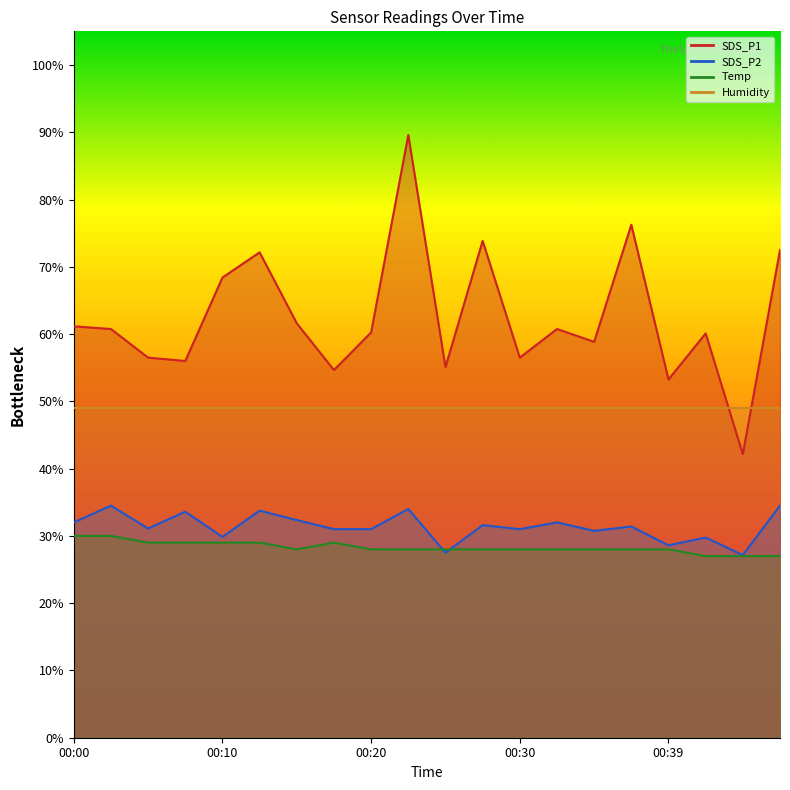

At how many categories does at least one series exceed 62?

6